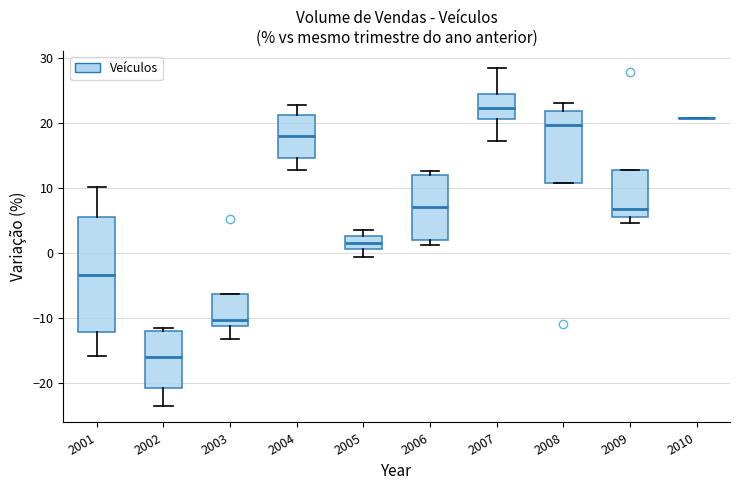

Comparing the boxes themselves (not the whiskers), which one is the tallest?

2001